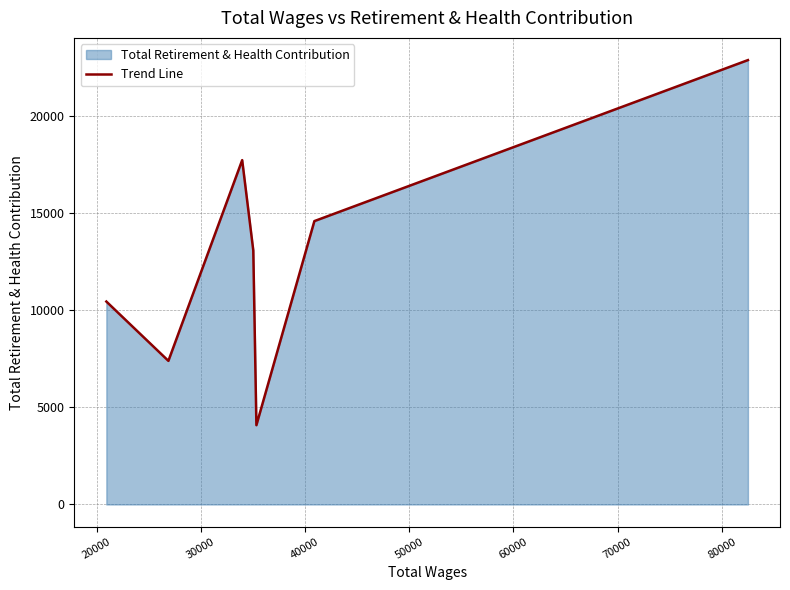

True or false: the data has more than 2 interior local peaks.

False